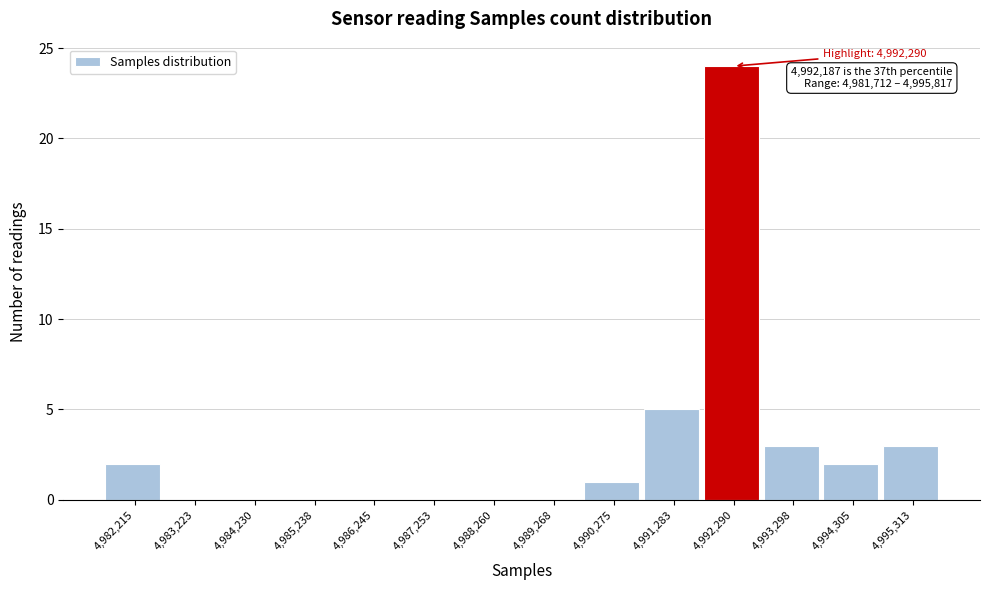

Over which range of the x-axis is the bar tallest?

4991800 to 4992800